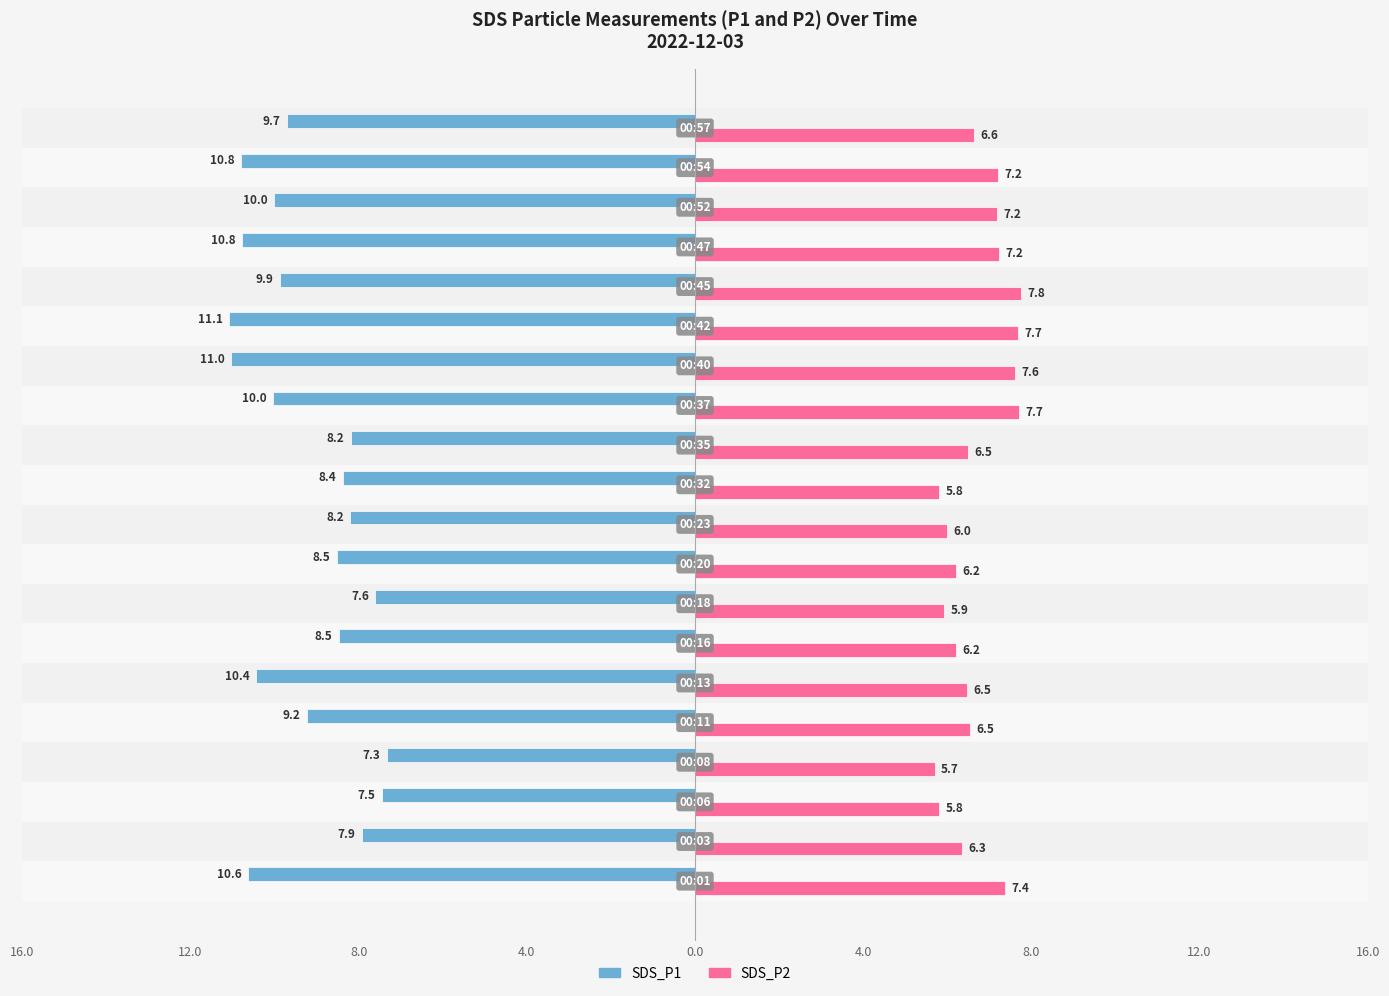

What are all the series names shown in the legend?

SDS_P1, SDS_P2